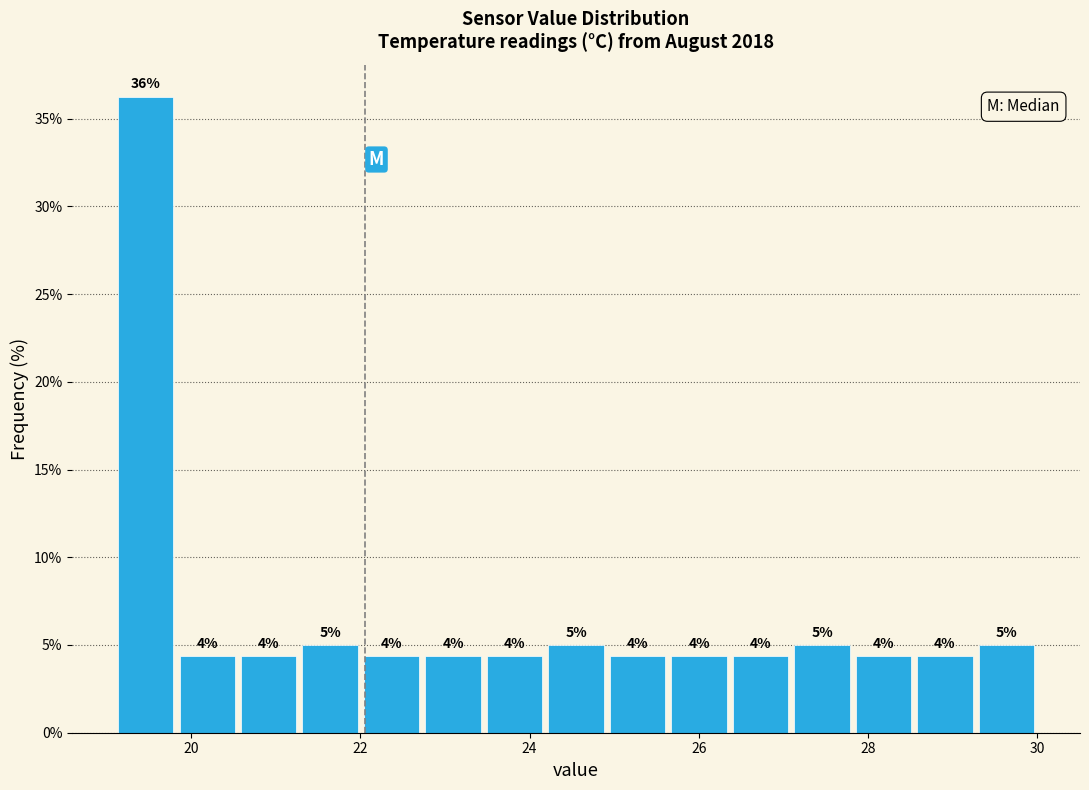

Read against the x-axis, roughly where is the centre of the tallest bar?

19.4